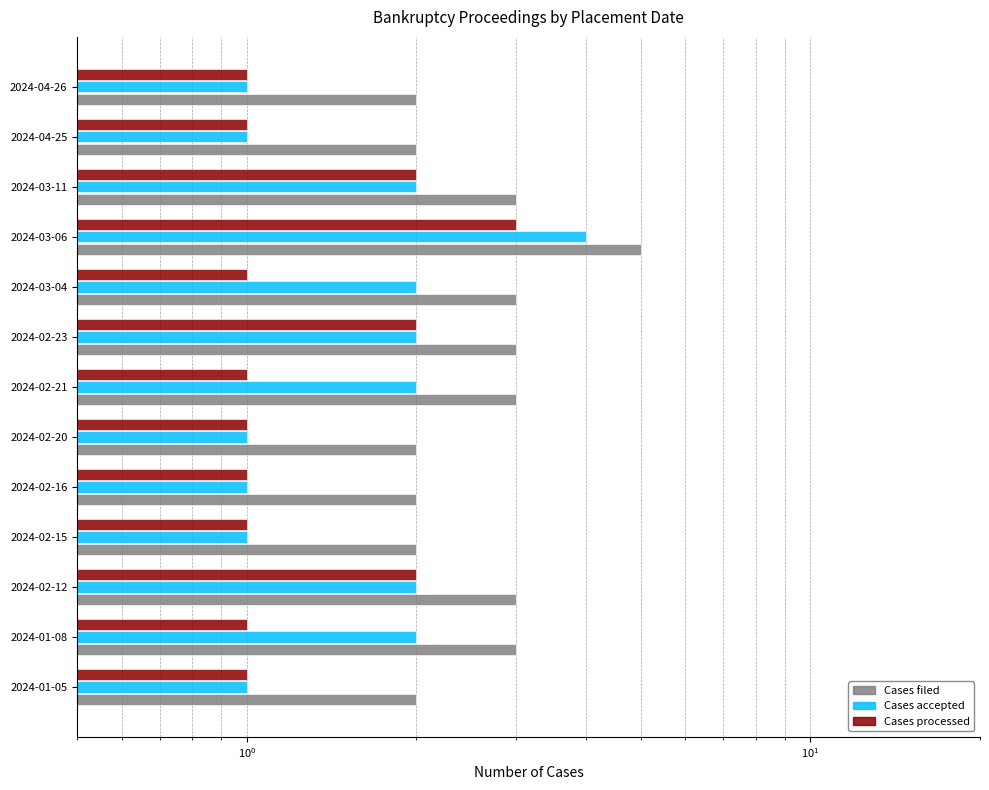

What position from the right is 2024-02-15?

10